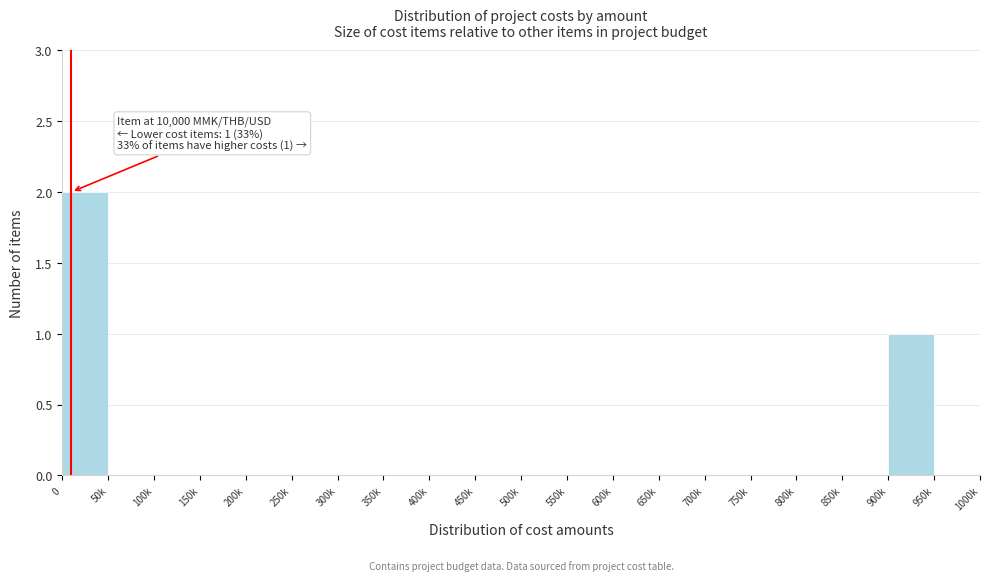

Reading left to right, transcribe all the data shown in this chart.

0=2	50k=0	100k=0	150k=0	200k=0	250k=0	300k=0	350k=0	400k=0	450k=0	500k=0	550k=0	600k=0	650k=0	700k=0	750k=0	800k=0	850k=0	900k=1	950k=0